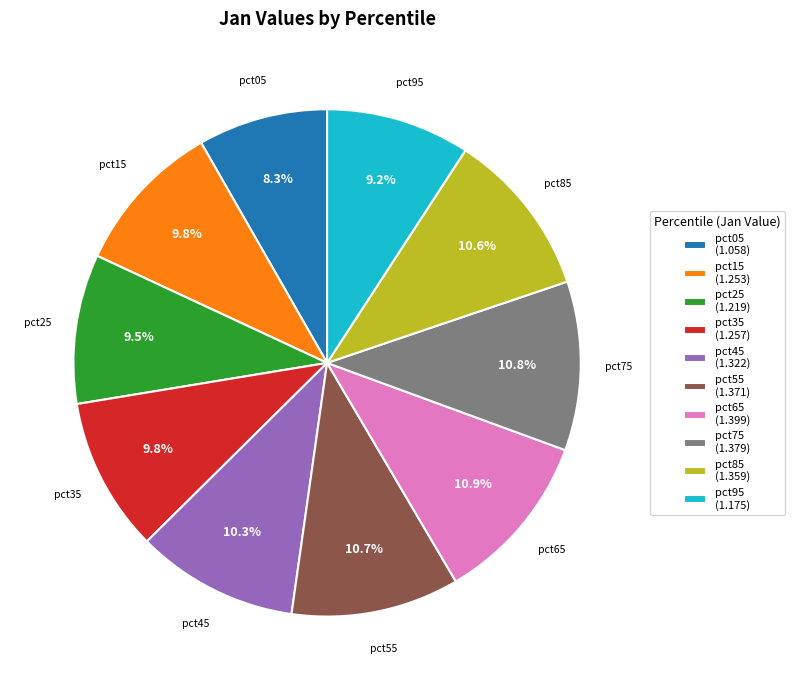

Approximately how many times larger is the value at pct05 compared to pct95?

0.9